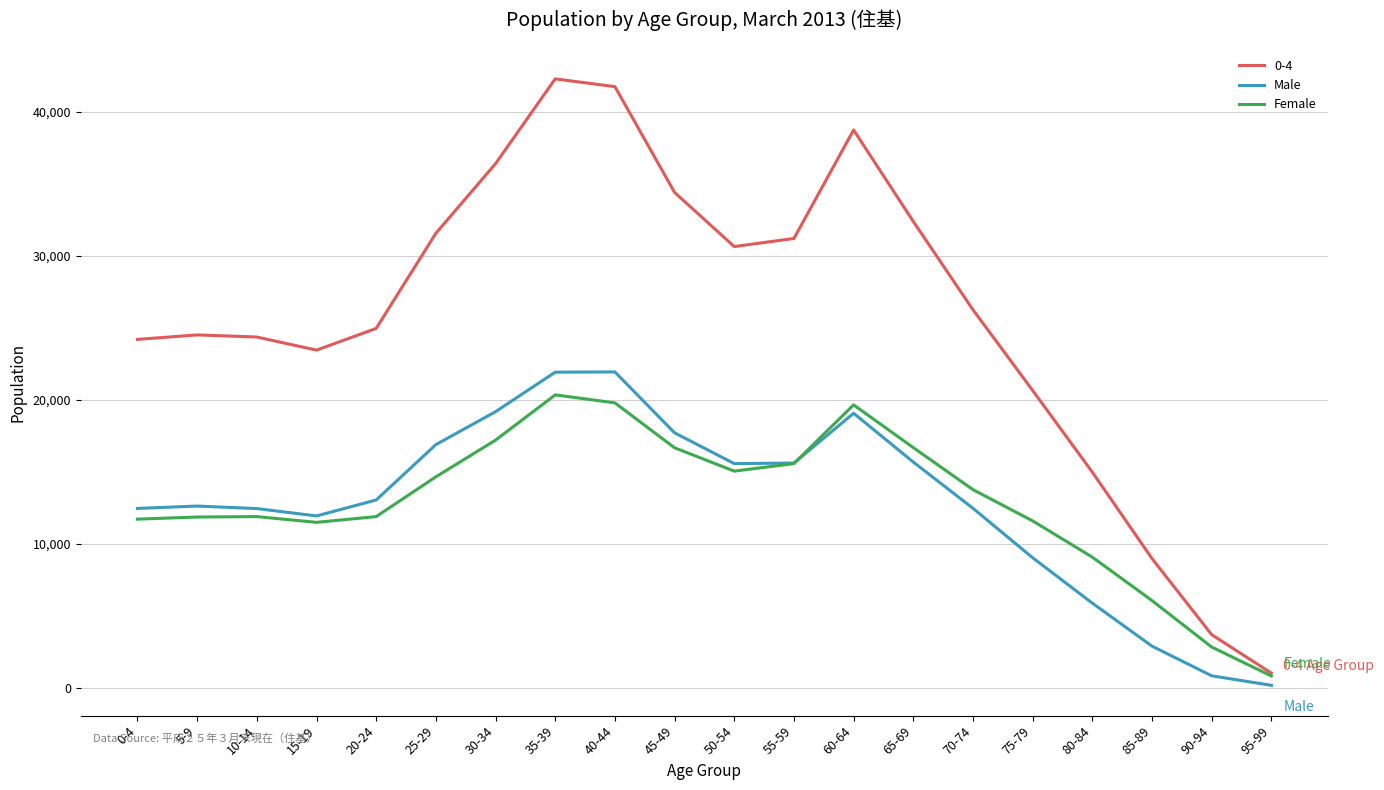

The Female series shows 6664 at 50-54. True or false?

False